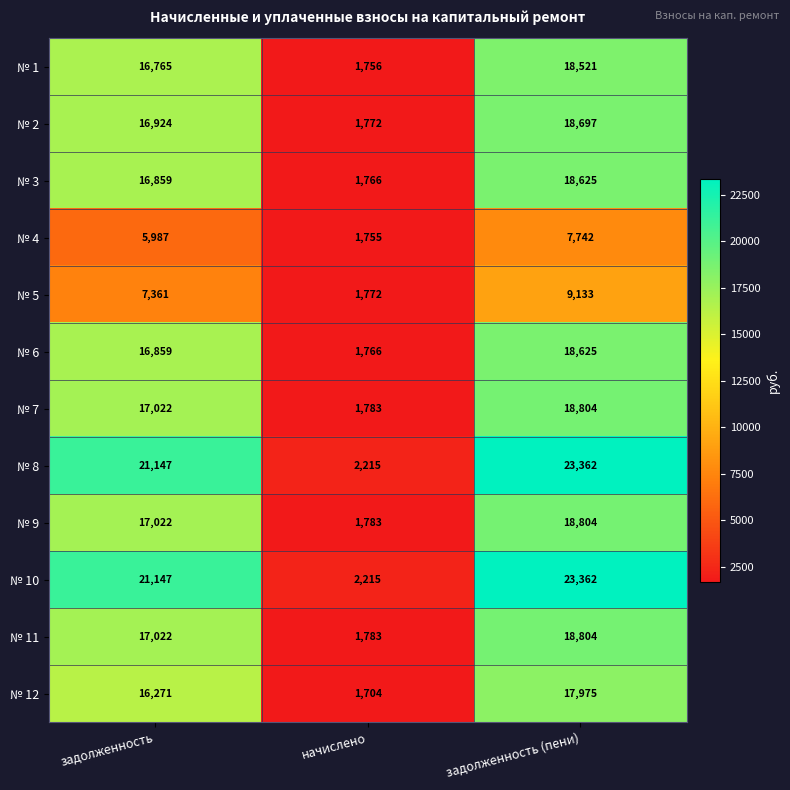

What is the average value of the № 7 series?

12536